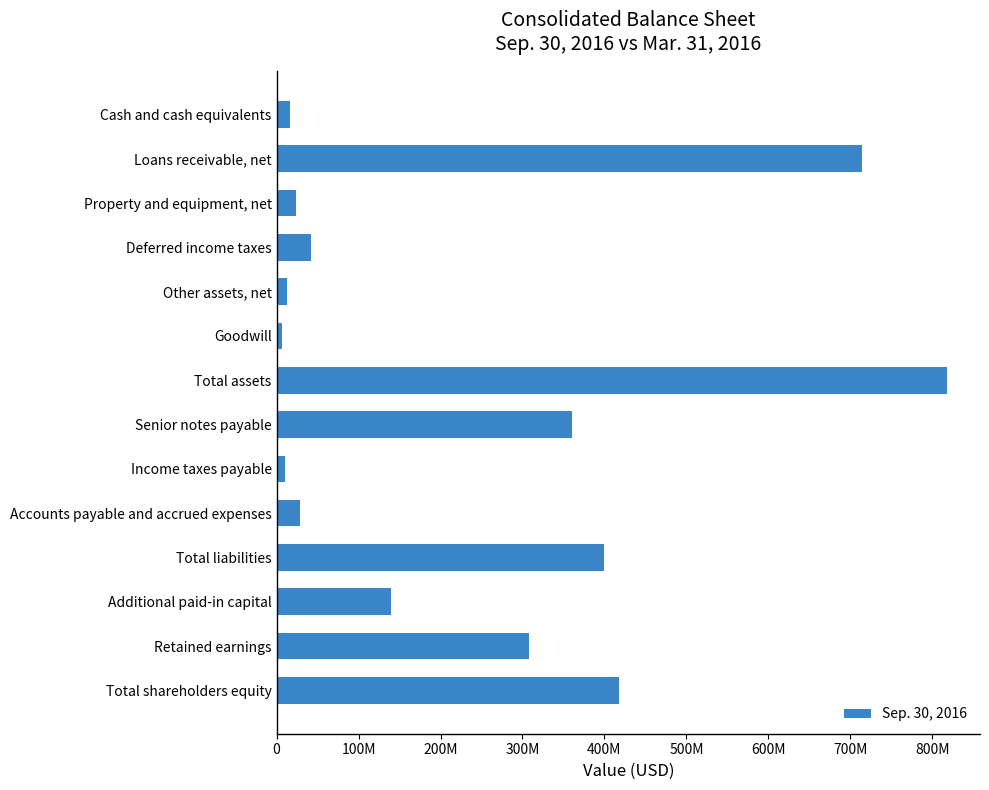

Count the number of data series in this chart.

1